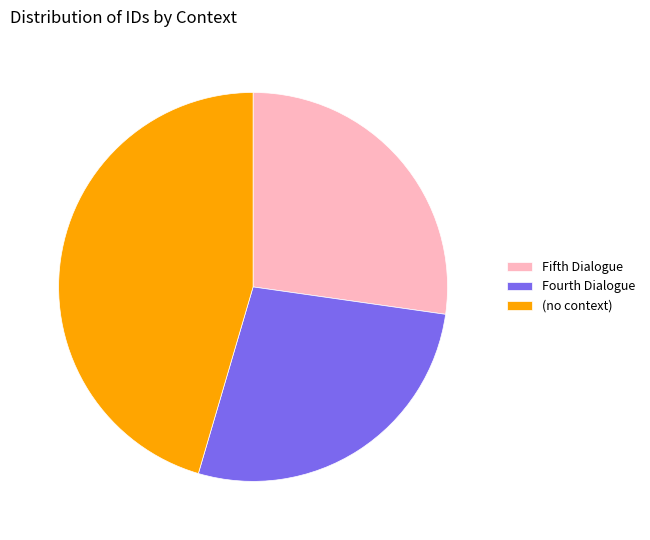

Count the number of slices in the pie.

3